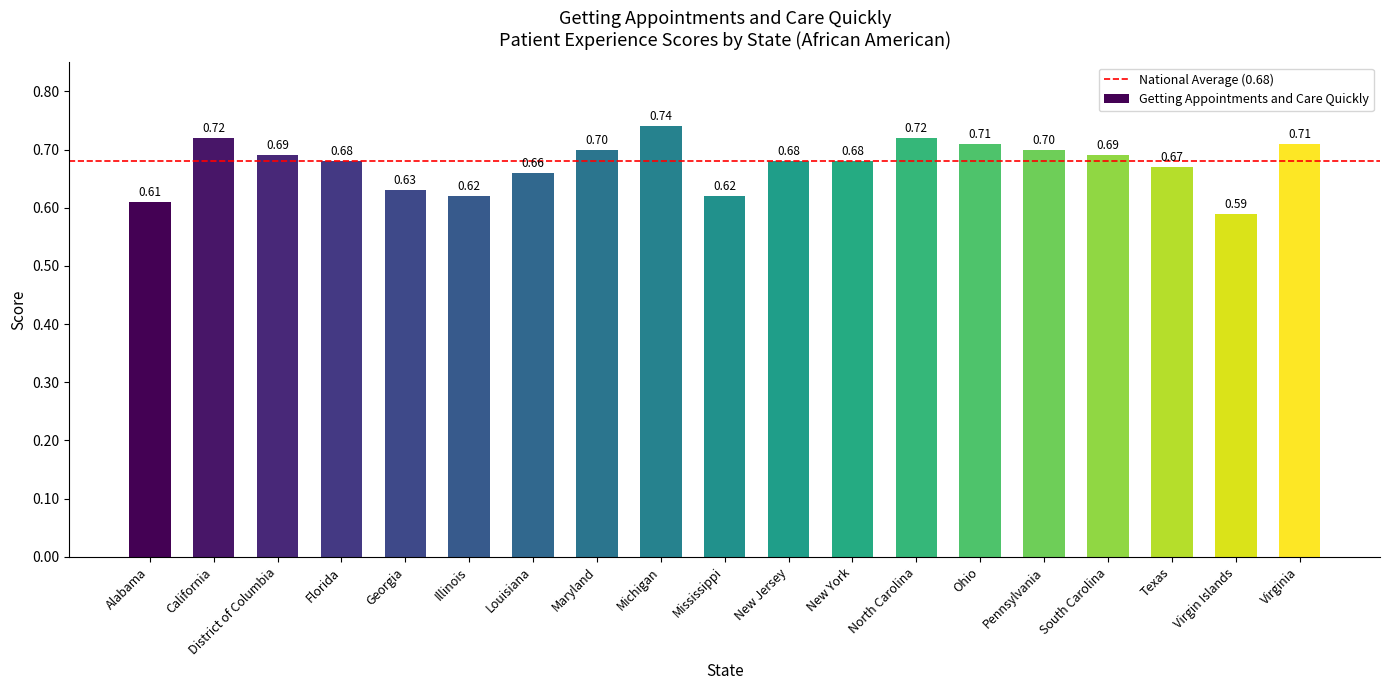

What is the change in value from Mississippi to New Jersey?

+0.1